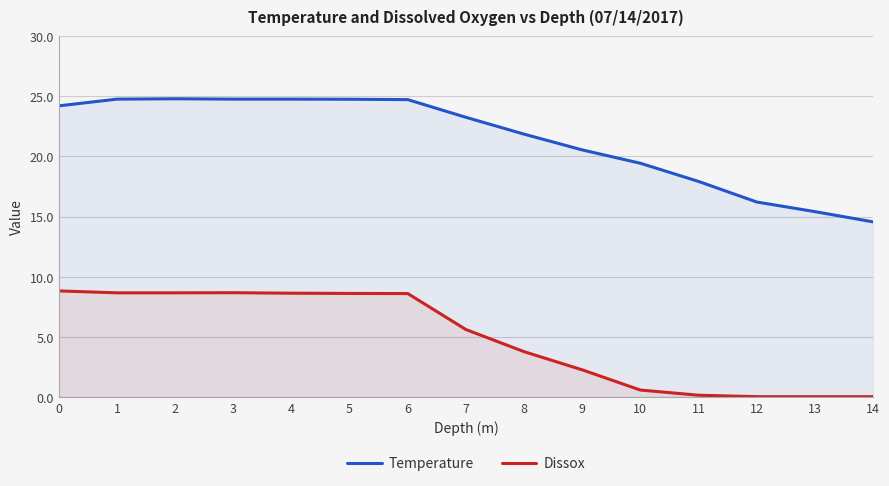

The Temperature series shows 34.1 at 7. True or false?

False